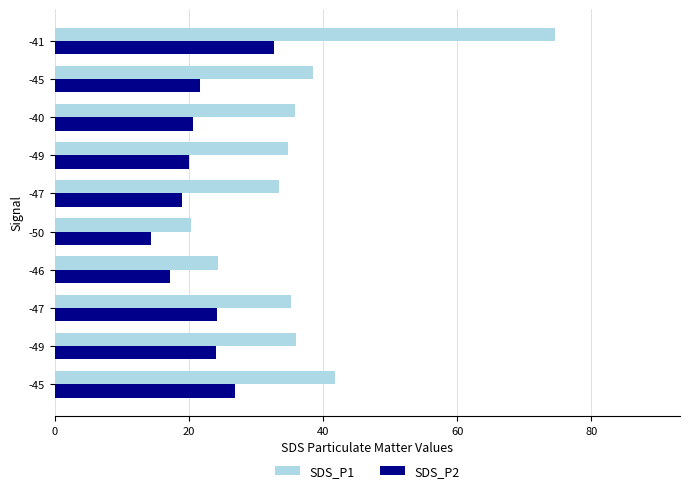

How many data points in SDS_P2 are less than 21?

5